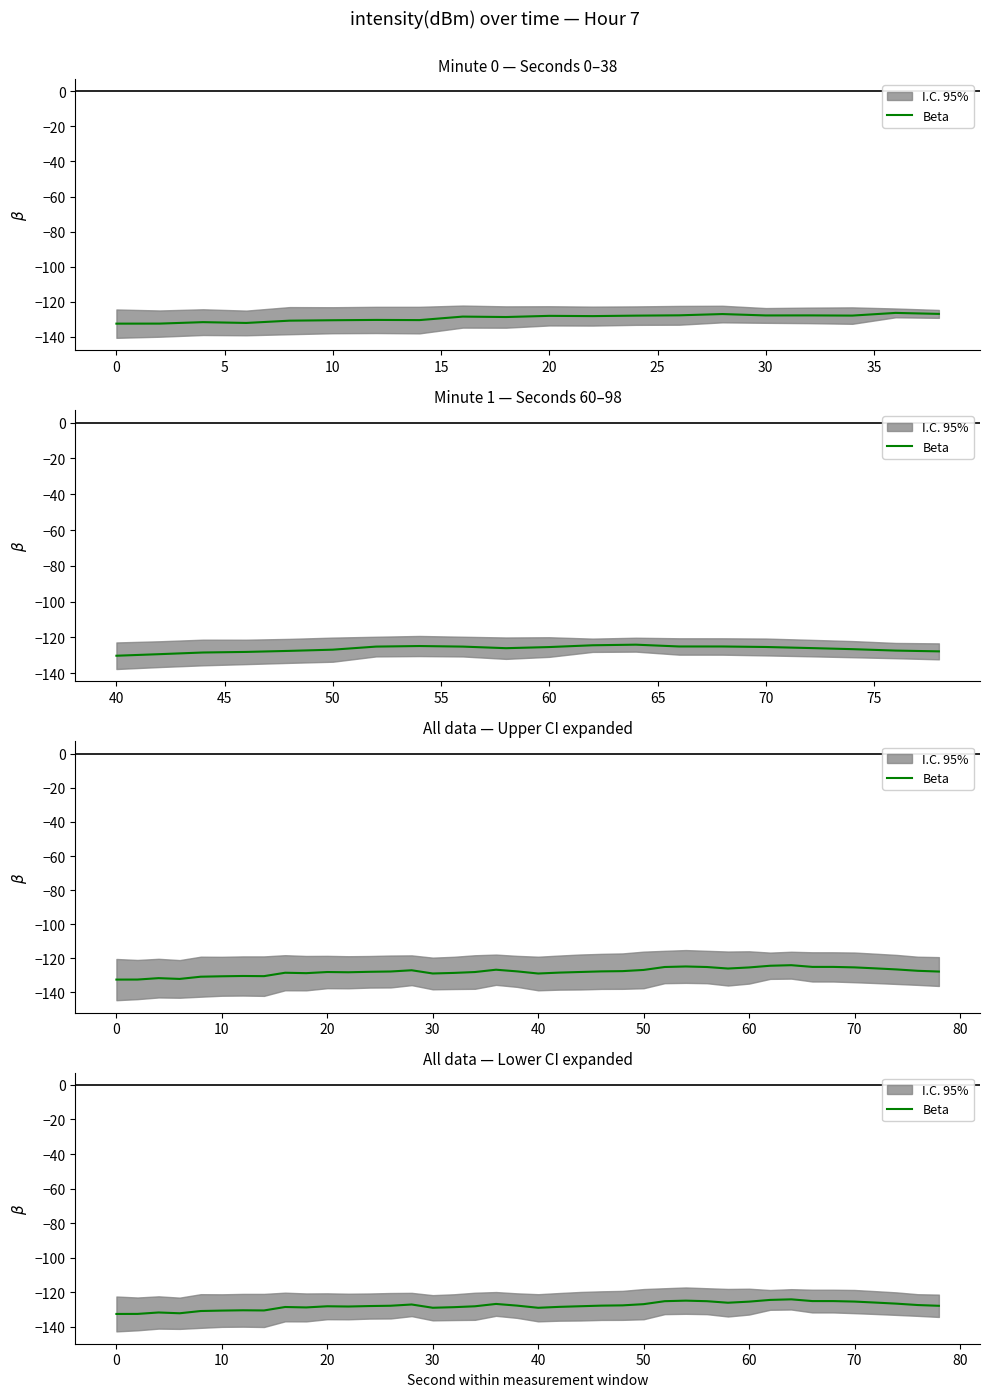

How many lines are shown in the chart?

1